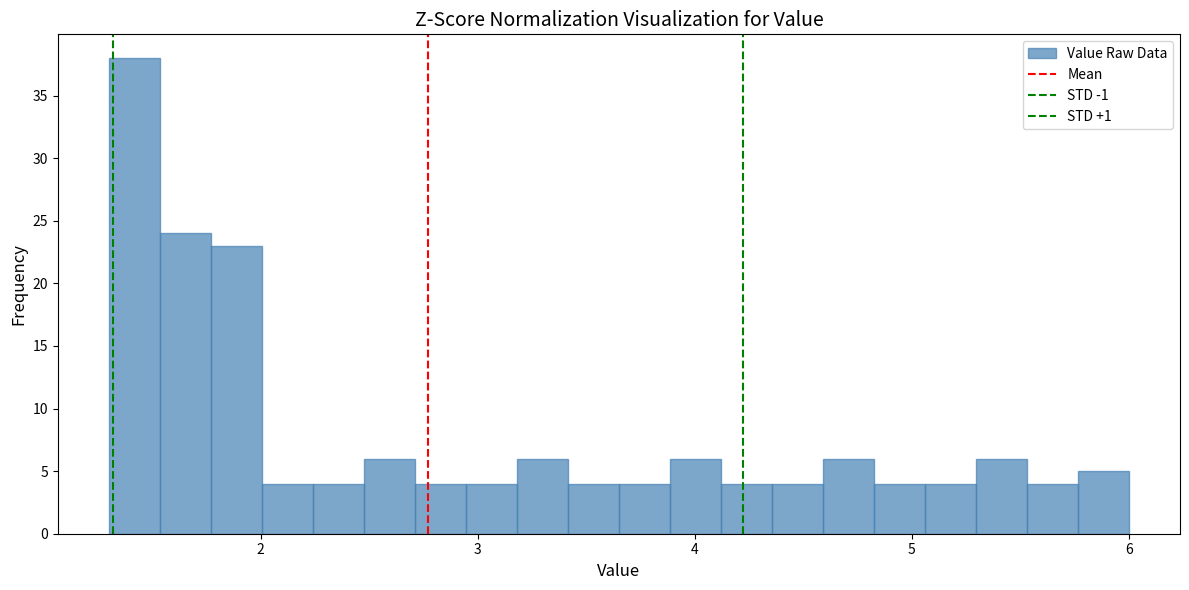

Around what value on the x-axis is the tallest bar? Give the approximate position of its centre, as read against the axis.

1.4